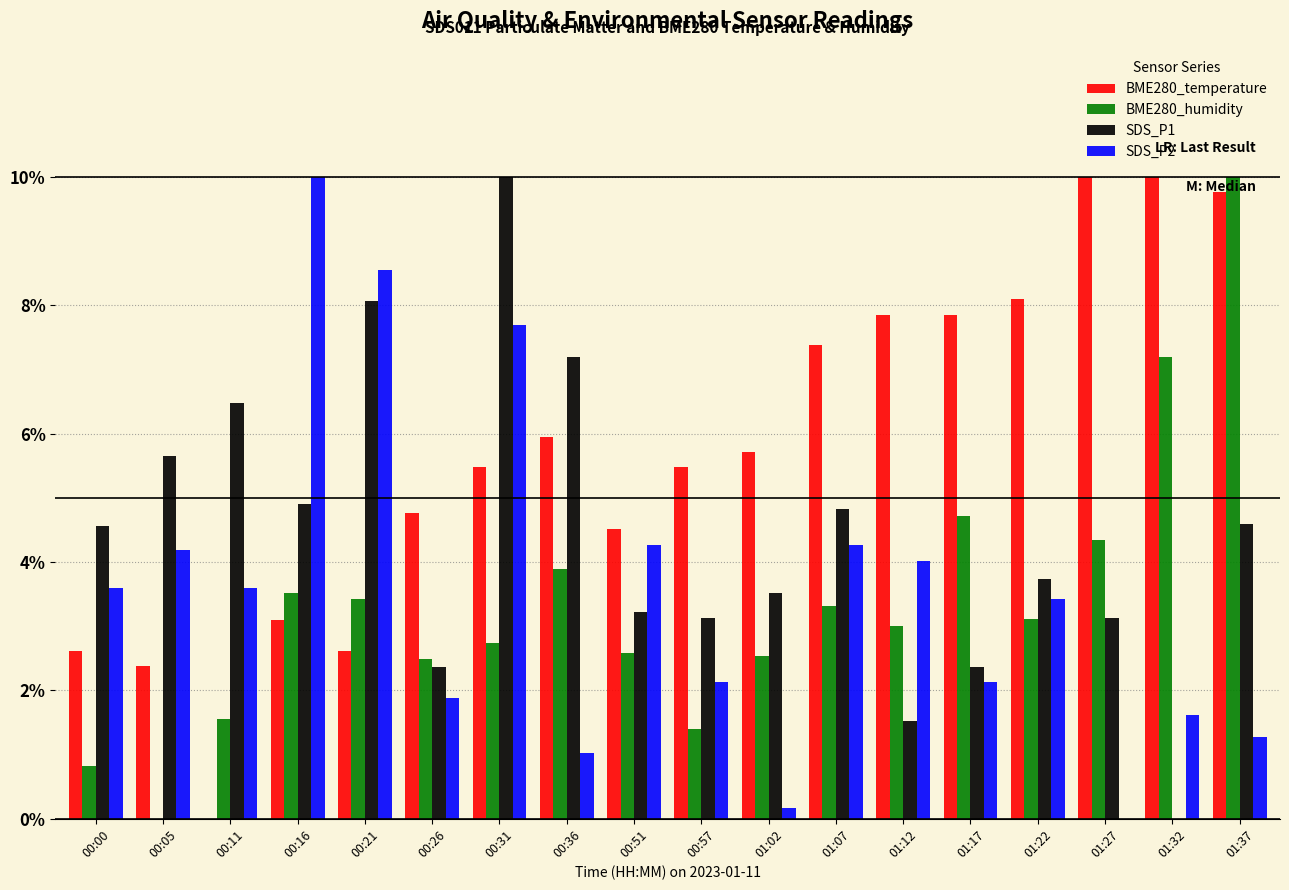

The value of SDS_P1 at 01:07 is 8.1. True or false?

False